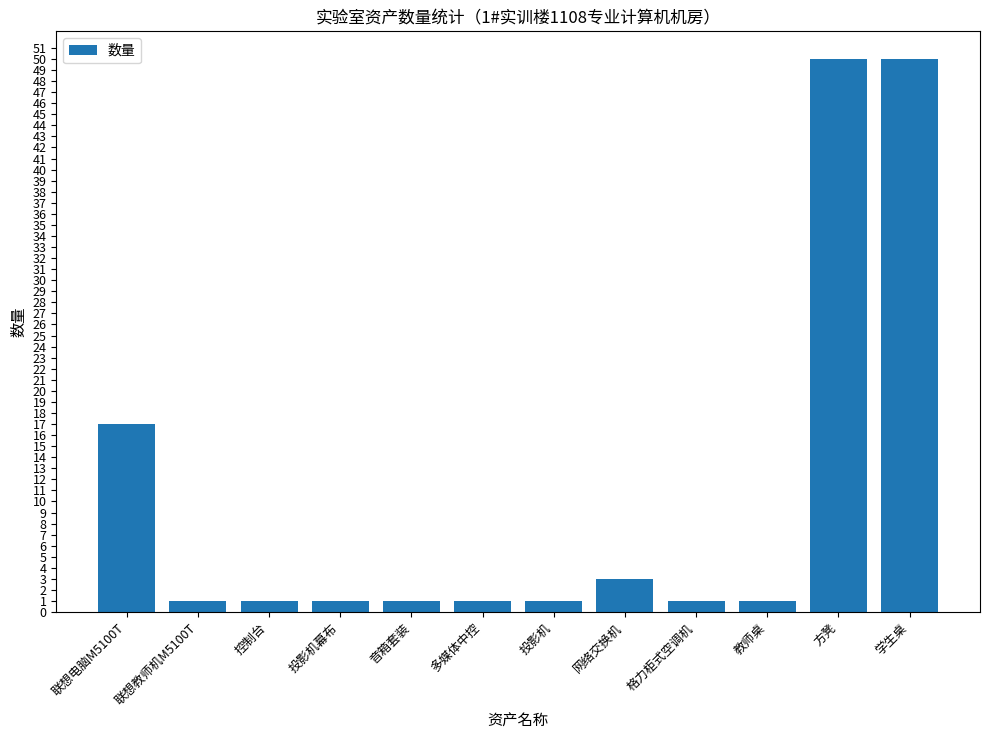

What is the ratio of the value at 多媒体中控 to the value at 网络交换机?

0.3